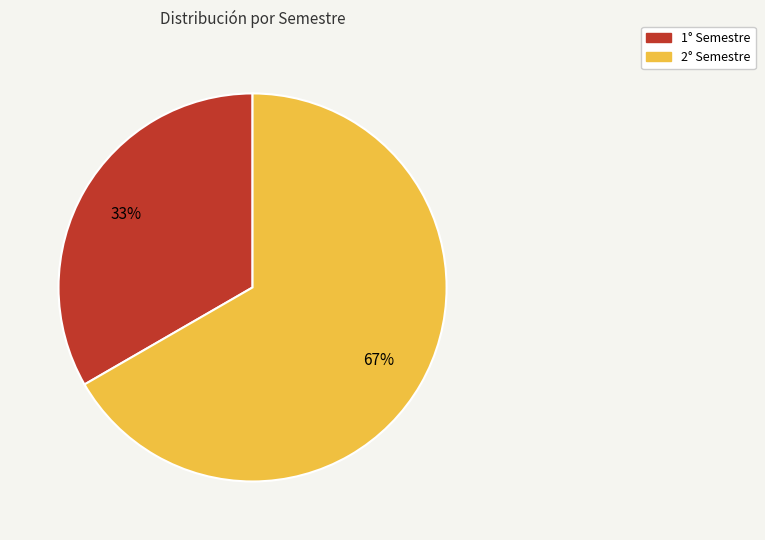

Is the sum of 2° Semestre and 1° Semestre greater than half?

Yes